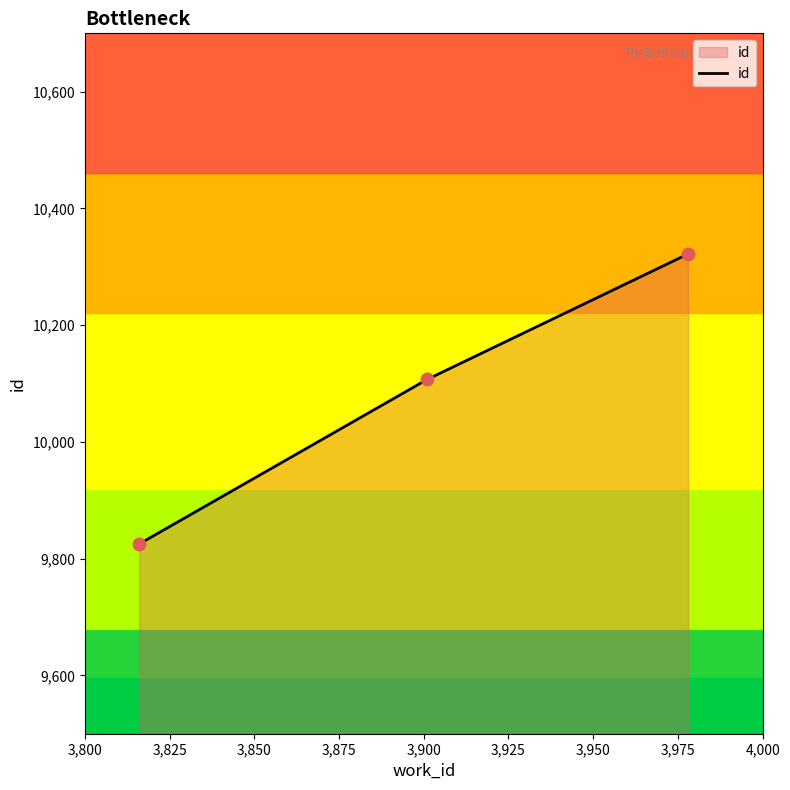

What is the smallest value displayed?

9825